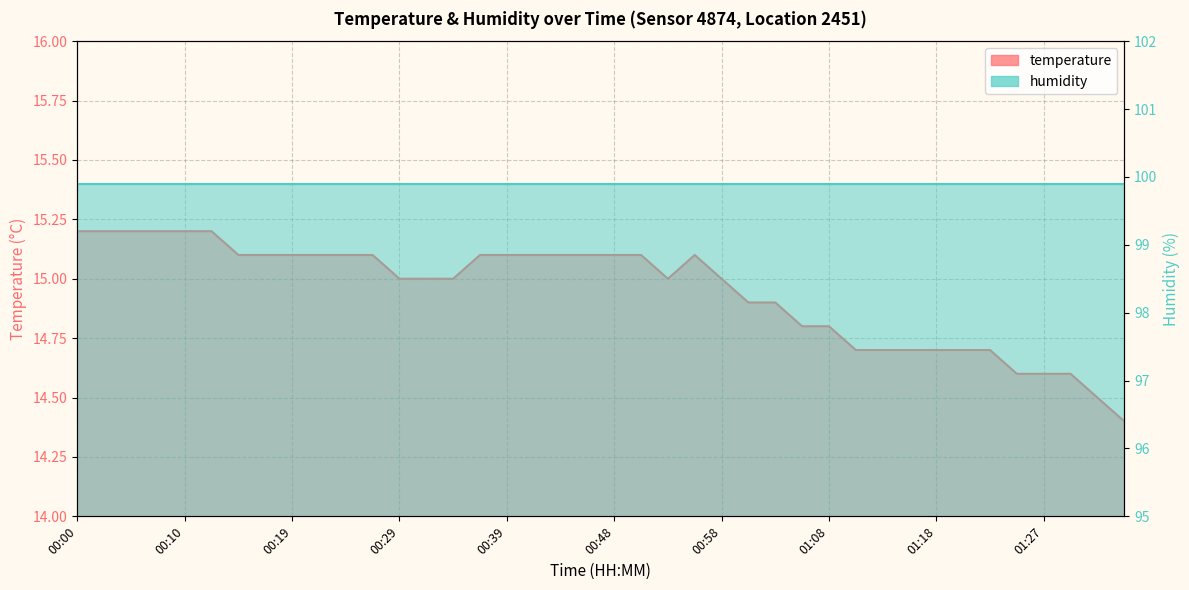

What is the change in value from 01:30 to 01:35?

-0.2